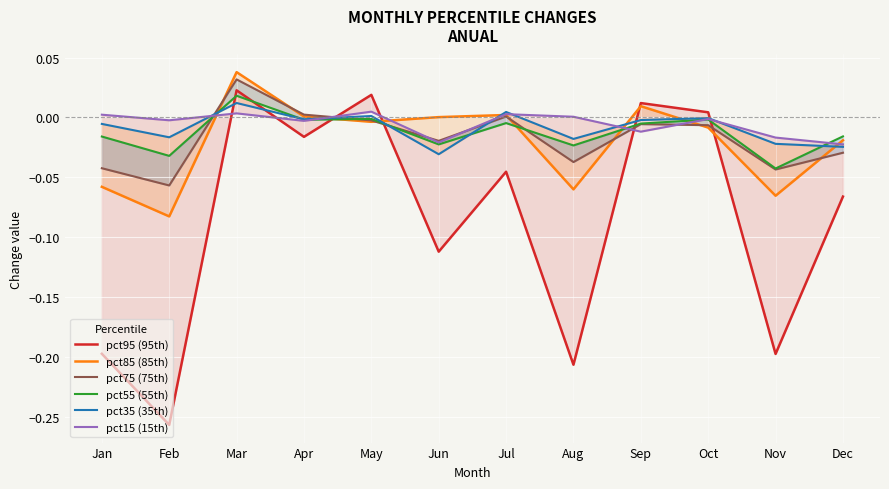

Reading left to right, list all the values displayed in this chart.

pct95 (95th): Jan=-0.2	Feb=-0.3	Mar=0.0	Apr=-0.0	May=0.0	Jun=-0.1	Jul=-0.0	Aug=-0.2	Sep=0.0	Oct=0.0	Nov=-0.2	Dec=-0.1
pct85 (85th): Jan=-0.1	Feb=-0.1	Mar=0.0	Apr=0.0	May=-0.0	Jun=0.0	Jul=0.0	Aug=-0.1	Sep=0.0	Oct=-0.0	Nov=-0.1	Dec=-0.0
pct75 (75th): Jan=-0.0	Feb=-0.1	Mar=0.0	Apr=0.0	May=-0.0	Jun=-0.0	Jul=0.0	Aug=-0.0	Sep=-0.0	Oct=-0.0	Nov=-0.0	Dec=-0.0
pct55 (55th): Jan=-0.0	Feb=-0.0	Mar=0.0	Apr=-0.0	May=-0.0	Jun=-0.0	Jul=-0.0	Aug=-0.0	Sep=-0.0	Oct=-0.0	Nov=-0.0	Dec=-0.0
pct35 (35th): Jan=-0.0	Feb=-0.0	Mar=0.0	Apr=-0.0	May=0.0	Jun=-0.0	Jul=0.0	Aug=-0.0	Sep=-0.0	Oct=-0.0	Nov=-0.0	Dec=-0.0
pct15 (15th): Jan=0.0	Feb=-0.0	Mar=0.0	Apr=-0.0	May=0.0	Jun=-0.0	Jul=0.0	Aug=0.0	Sep=-0.0	Oct=-0.0	Nov=-0.0	Dec=-0.0